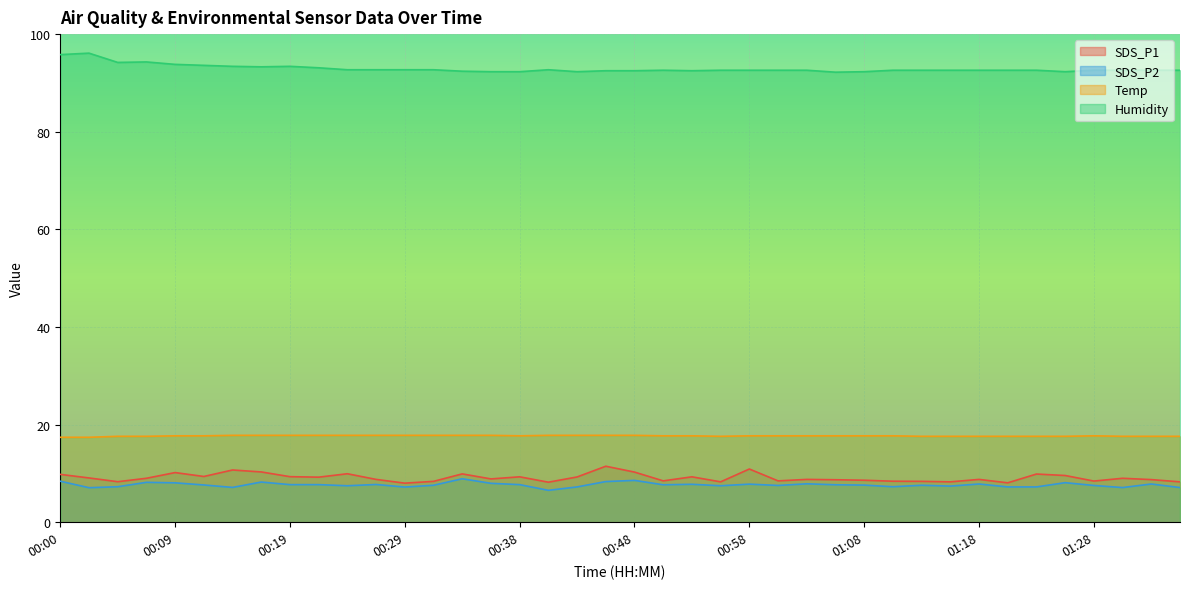

How many interior local peaks does the Temp series have?

1